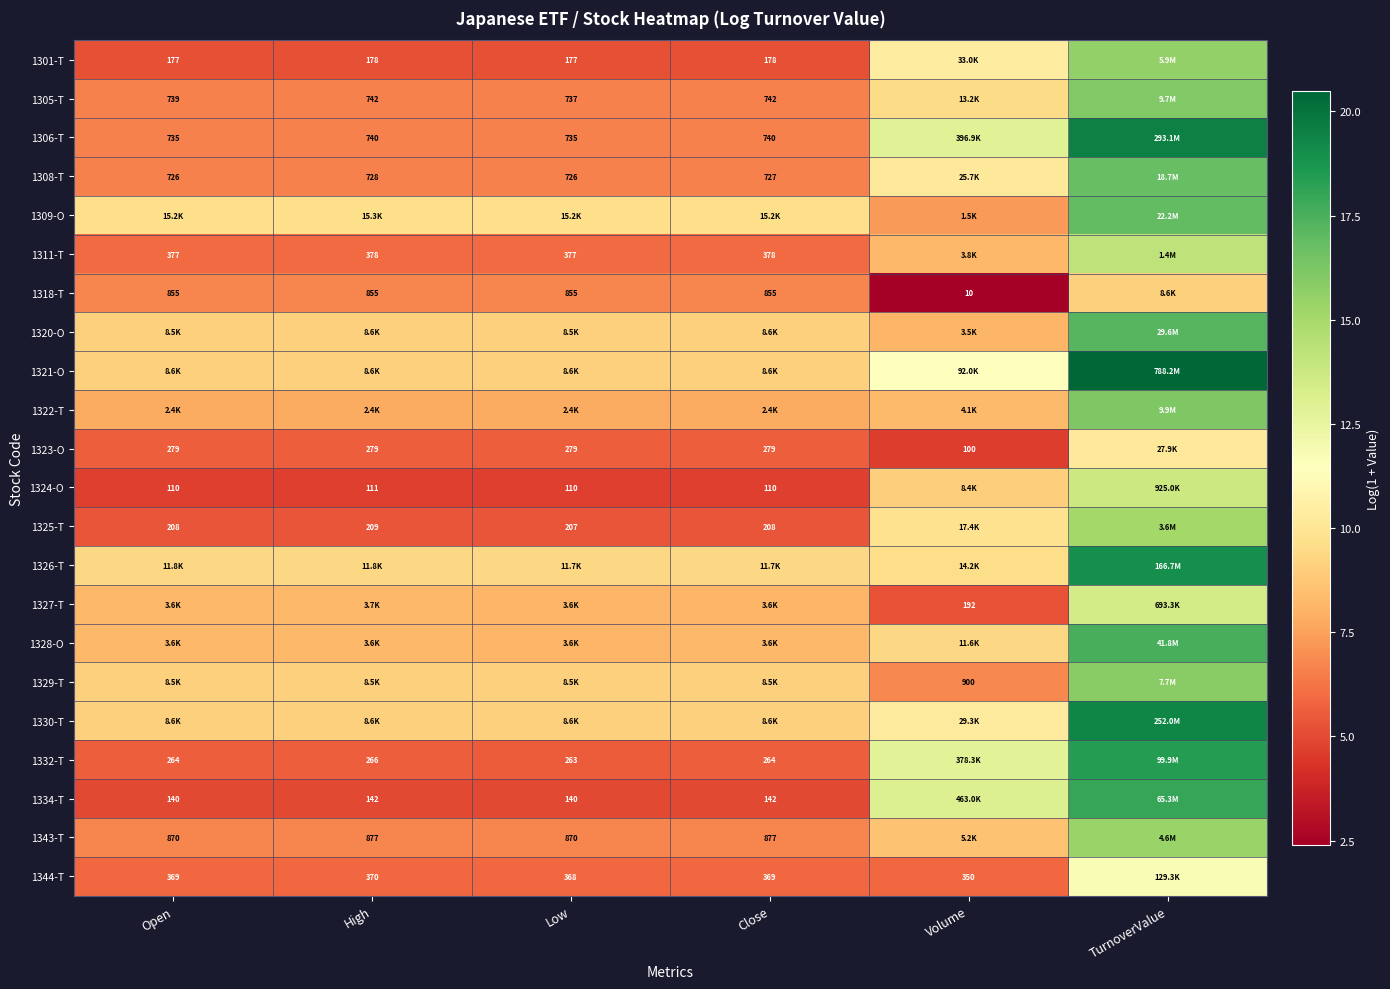

Is the value of 1301-T at High greater than the value of 1323-O at Volume?

Yes